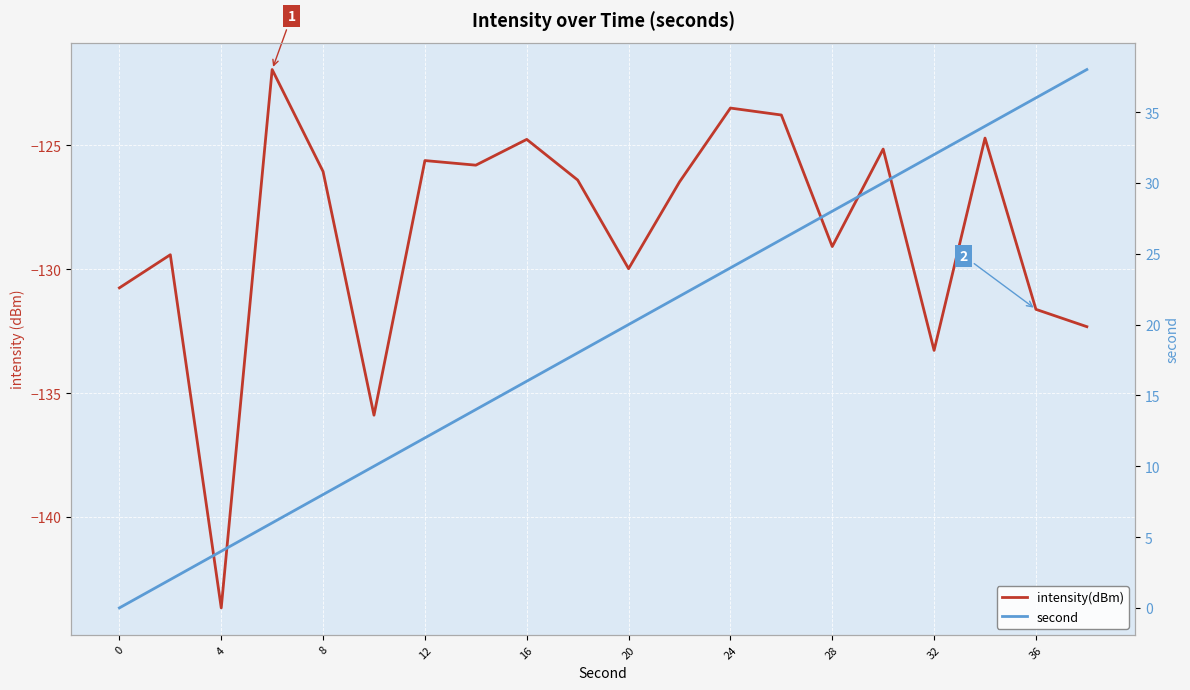

True or false: intensity(dBm) and second cross at least once.

False